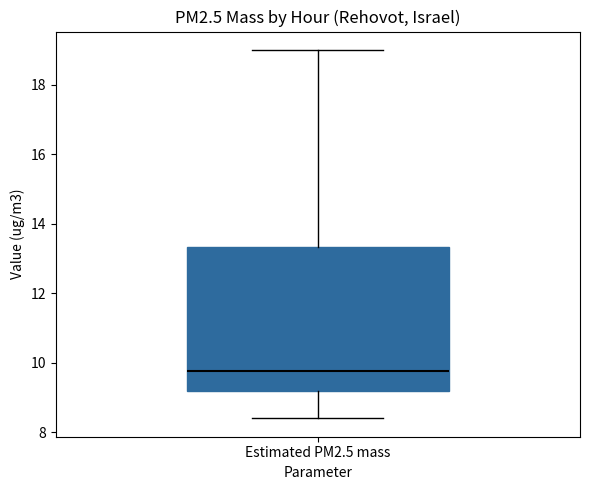

Transcribe this box plot: give where the median line is, the range the box spans, and where the two whiskers end, as read against the y-axis. The values are not printed on the chart, so give them approximately, as read against the axis.

median 9.8, box 9.2 to 13.4, whiskers 8.4 to 19.0